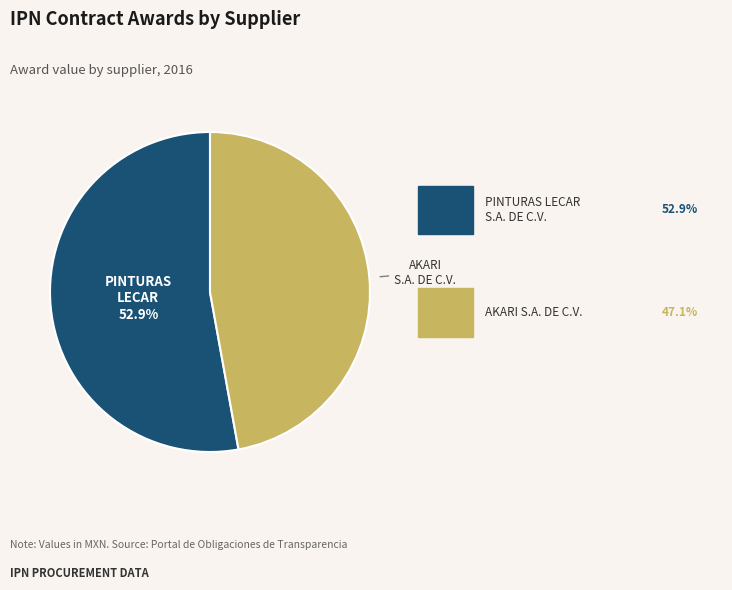

Is there a majority slice in this chart?

Yes